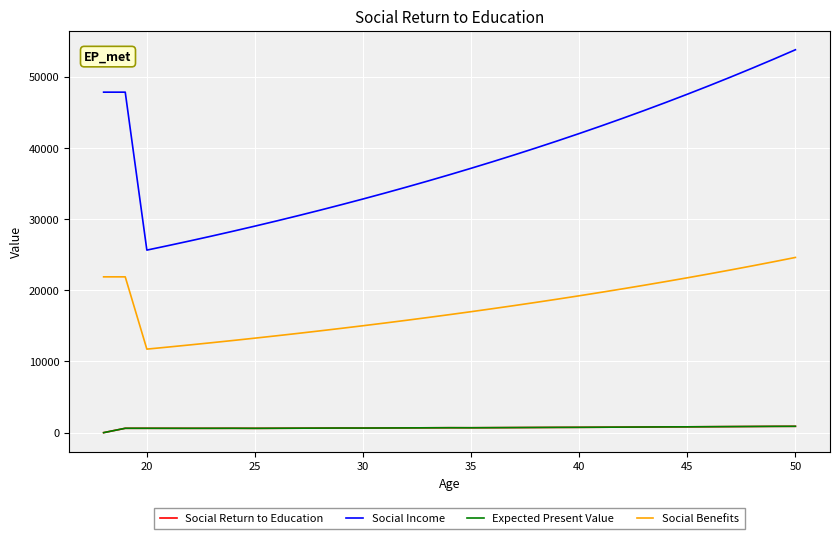

Which series has the widest spread of values?

Social Income